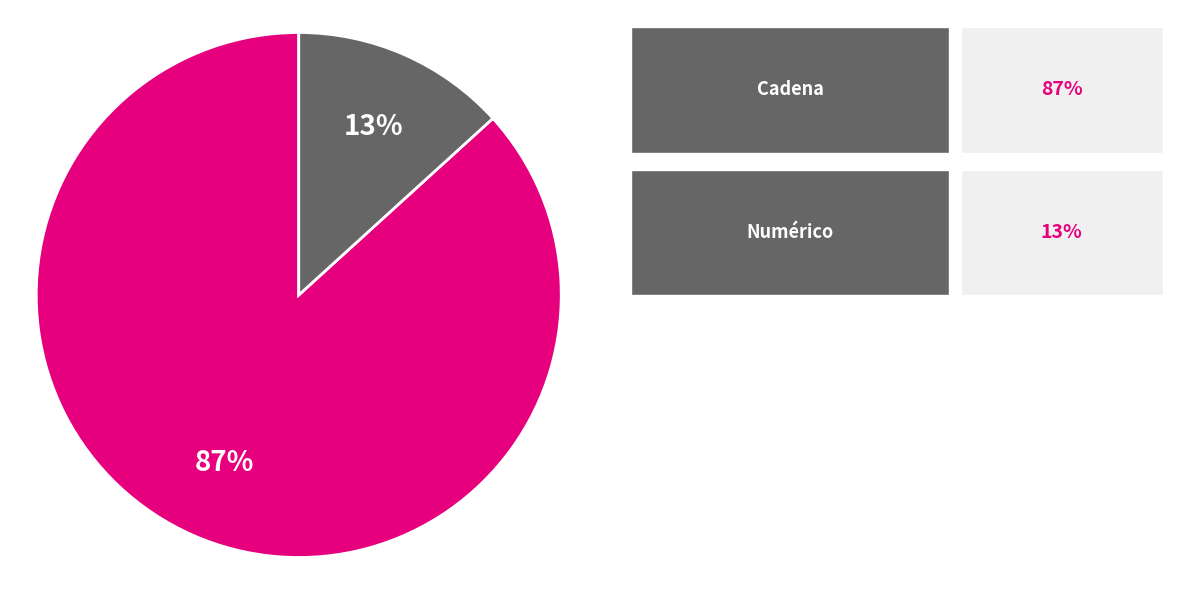

Is there a majority slice in this chart?

Yes